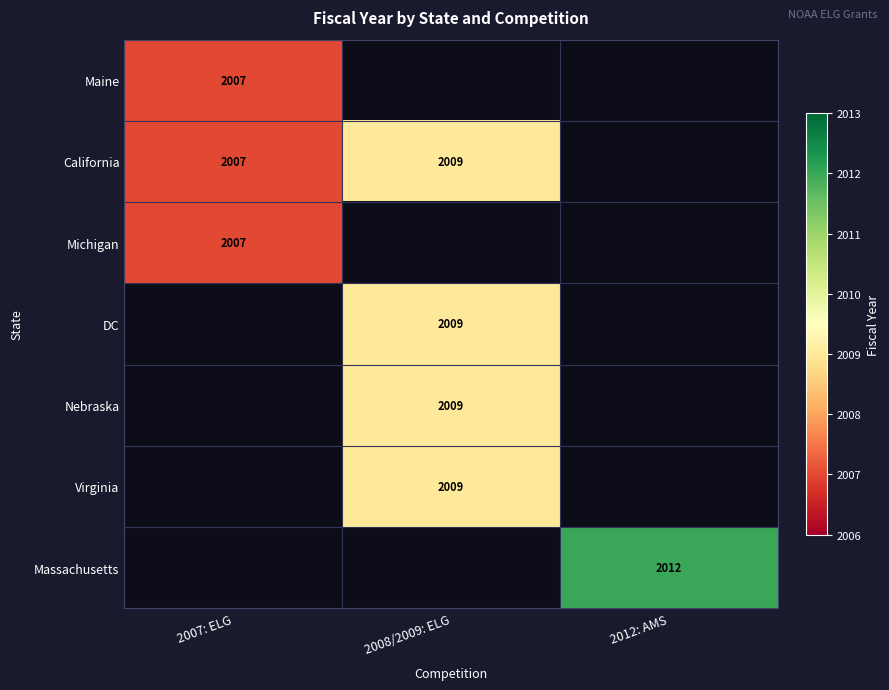

What is the total value across all series at 2008/2009: ELG?

8036